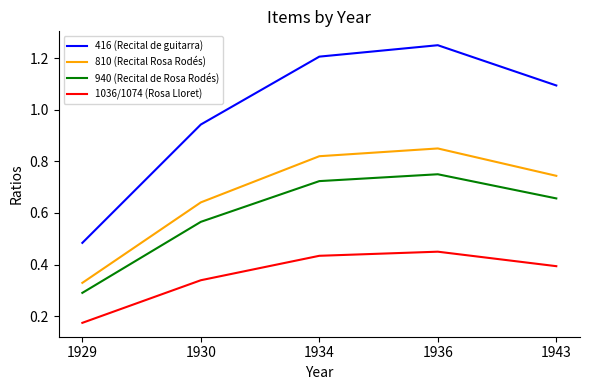

At which category does the chart reach its peak across all series?

1936